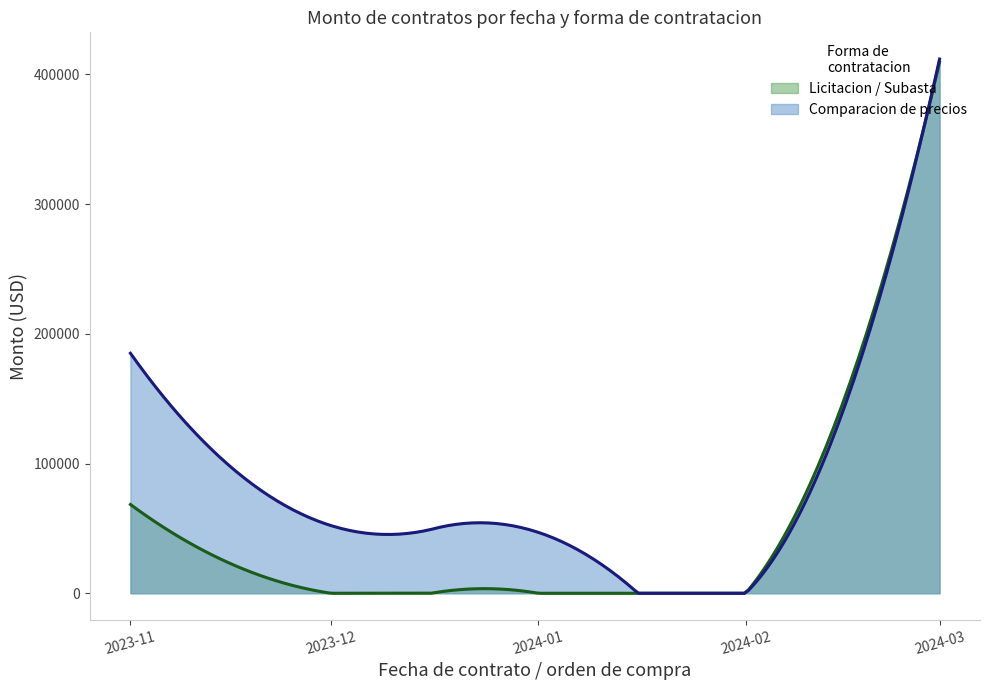

At which label does Comparacion de precios reach its peak?

2024-03